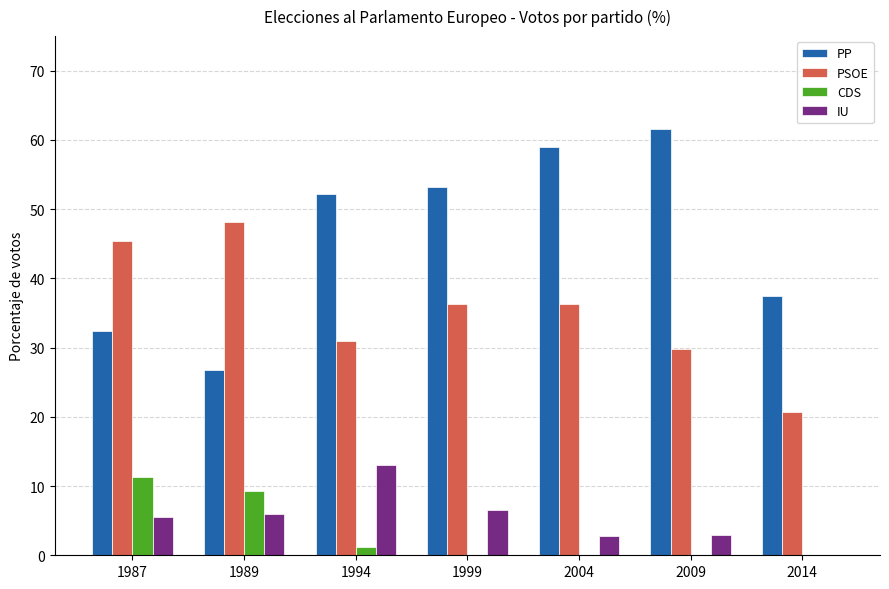

Which series has the largest total across all categories?

PP